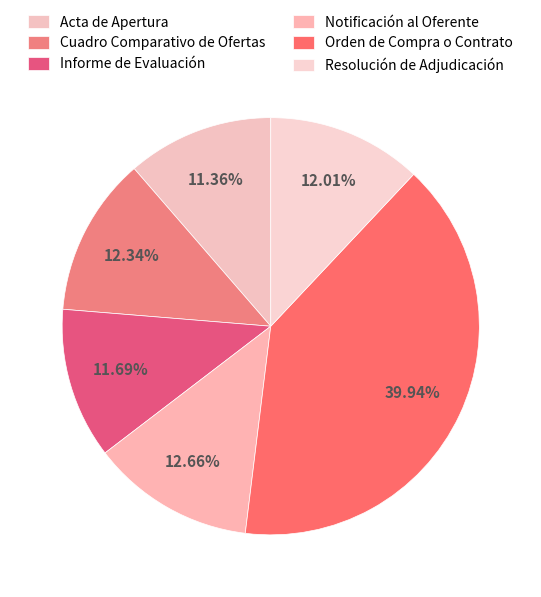

How many segments does this pie chart have?

6